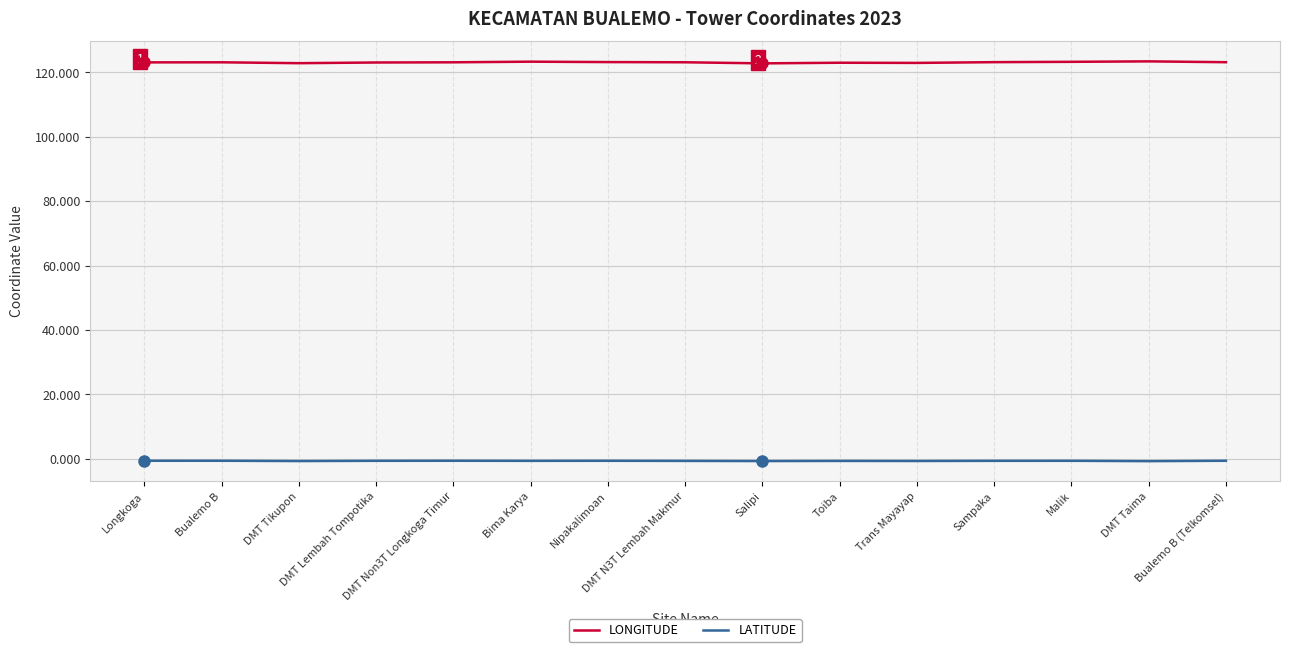

Count the number of data series in this chart.

2